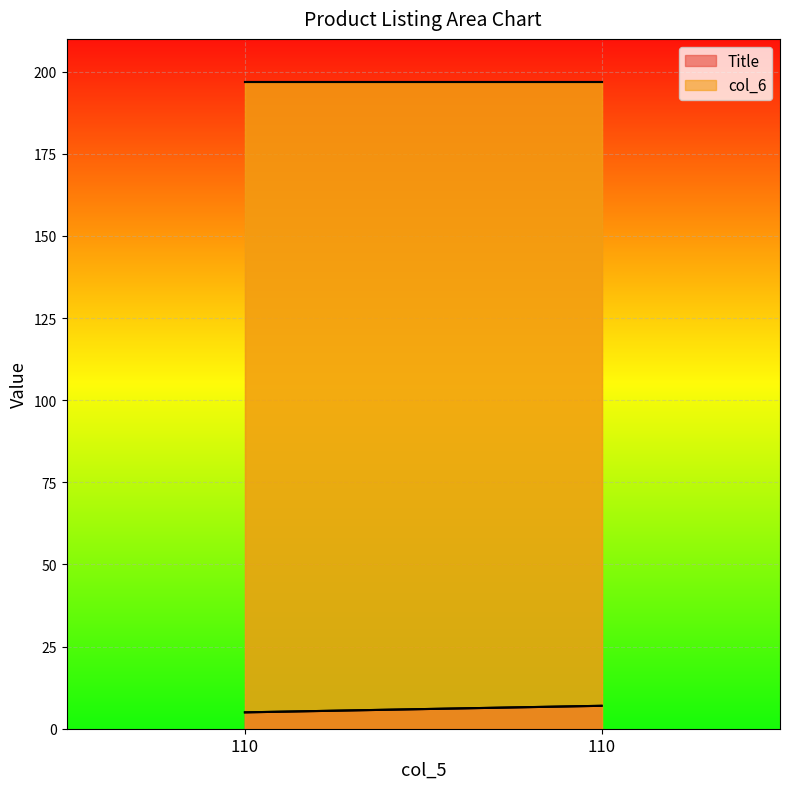

True or false: col_6 has a value of 197.0 at 110.

True